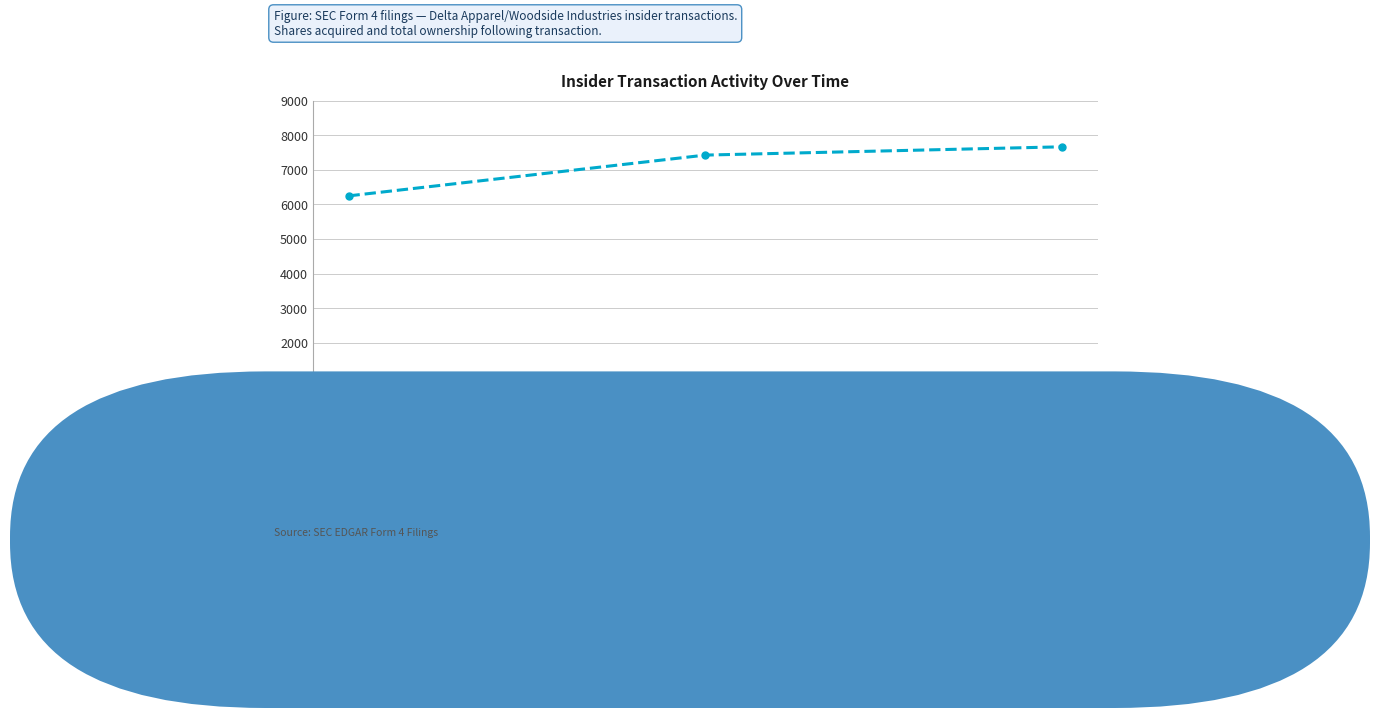

Does the chart display data point markers on the line(s)?

Yes